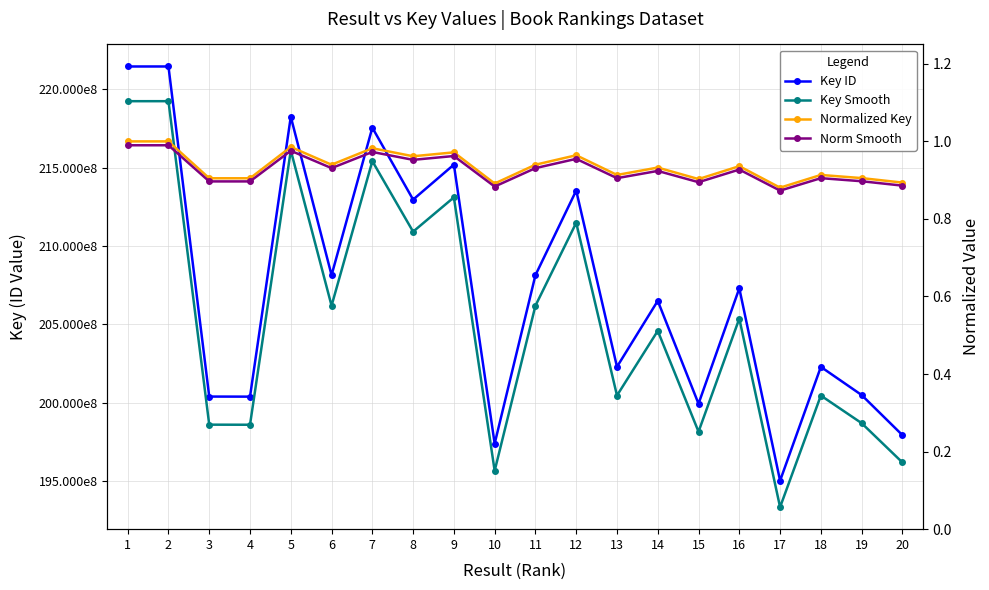

The Key ID series shows 66058857.8 at 13. True or false?

False